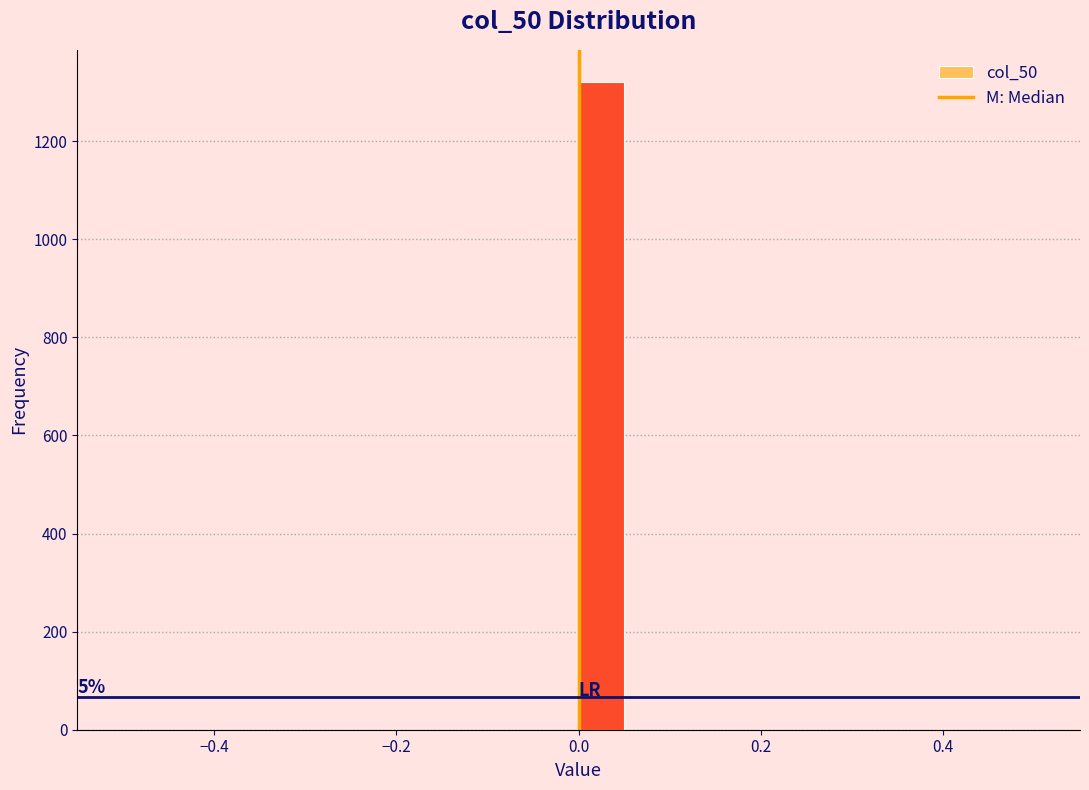

Around what value on the x-axis is the tallest bar? Give the approximate position of its centre, as read against the axis.

0.02